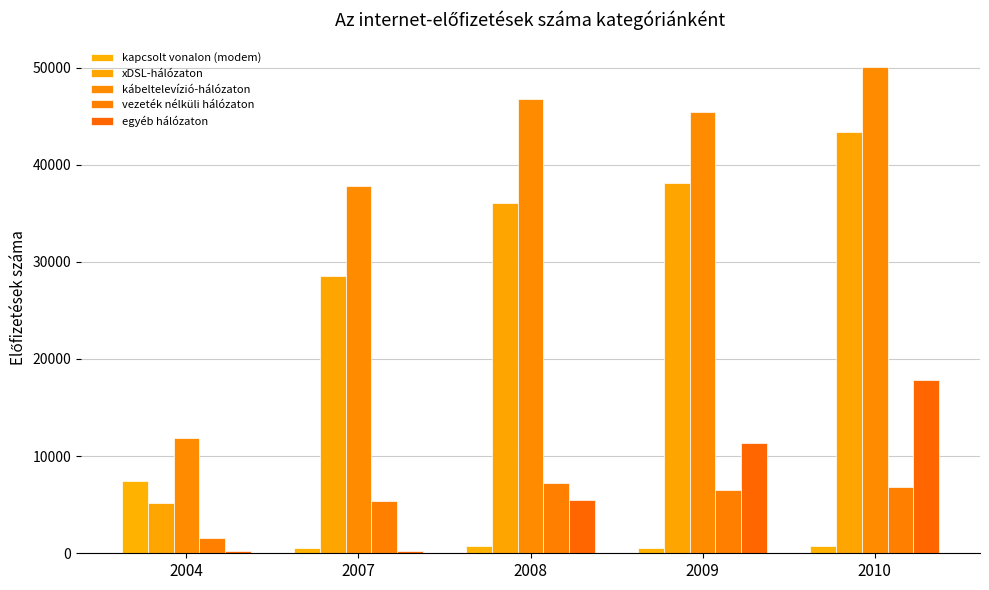

What is the approximate value of kapcsolt vonalon (modem) at 2004, to the nearest 100?

7400